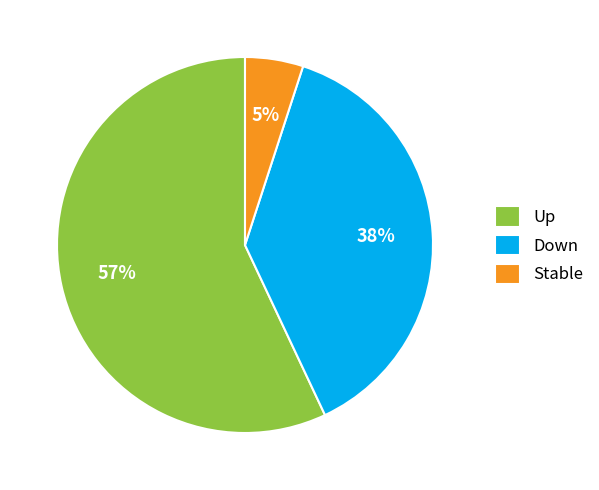

Which category has the biggest portion of the pie?

Up